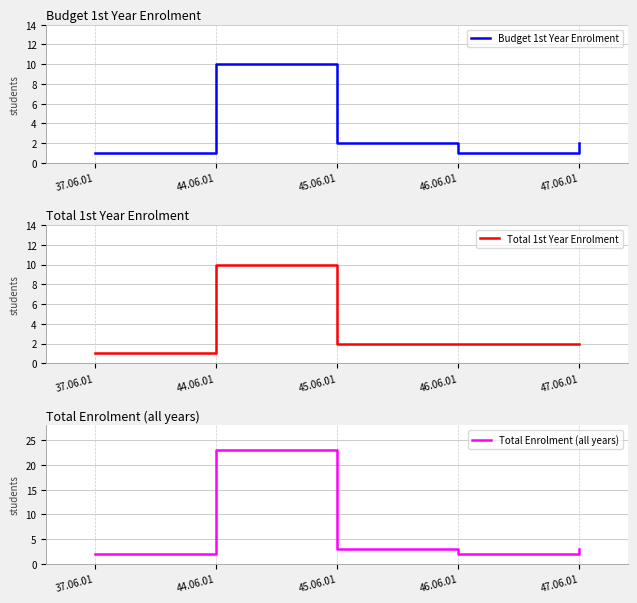

The value of Total 1st Year Enrolment at 44.06.01 is 18. True or false?

False